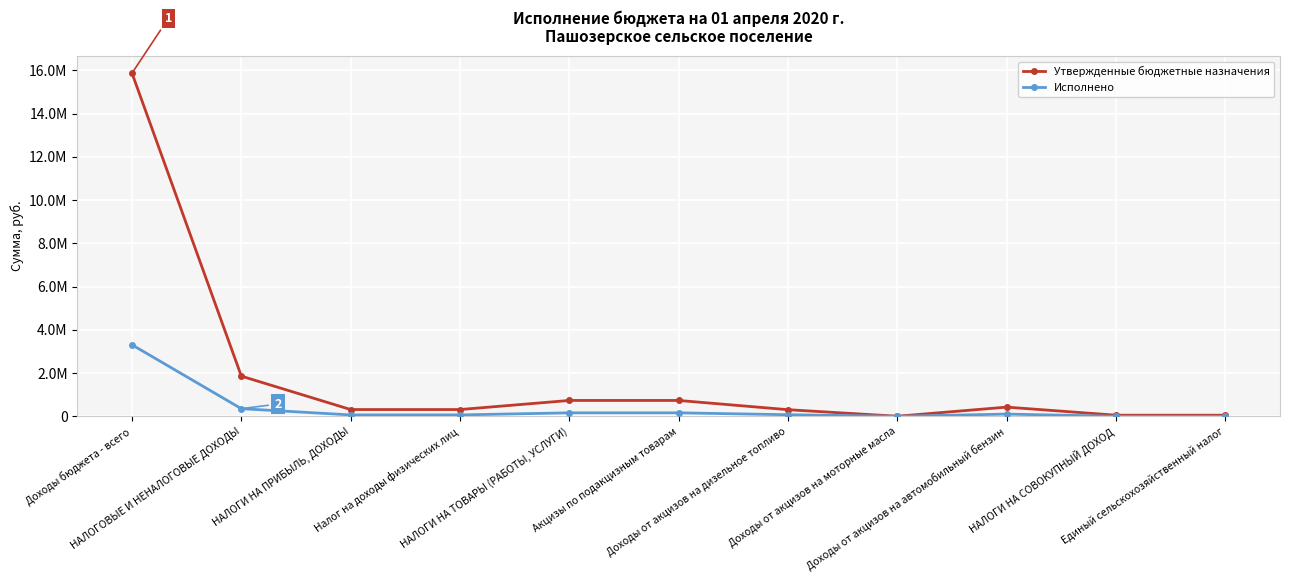

True or false: Исполнено and Утвержденные бюджетные назначения cross at least once.

False